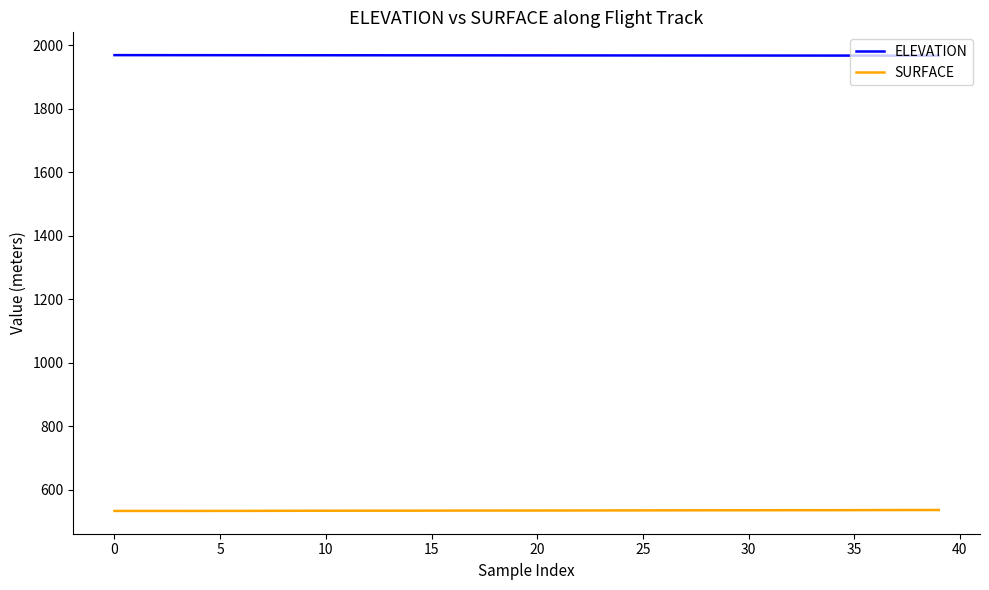

What is the greatest value displayed?

1968.3